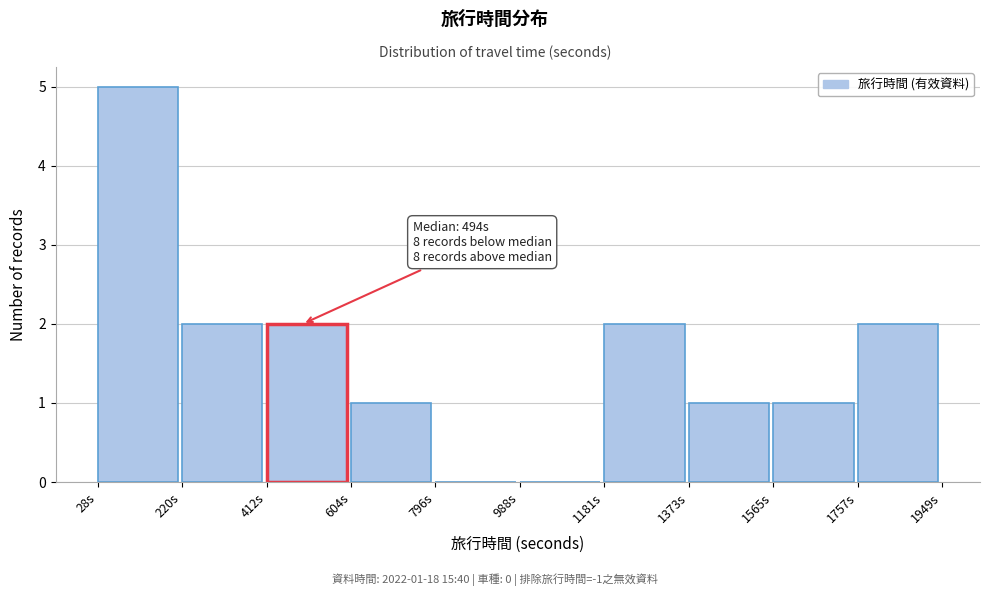

Which range on the x-axis has the tallest bar?

20 to 220